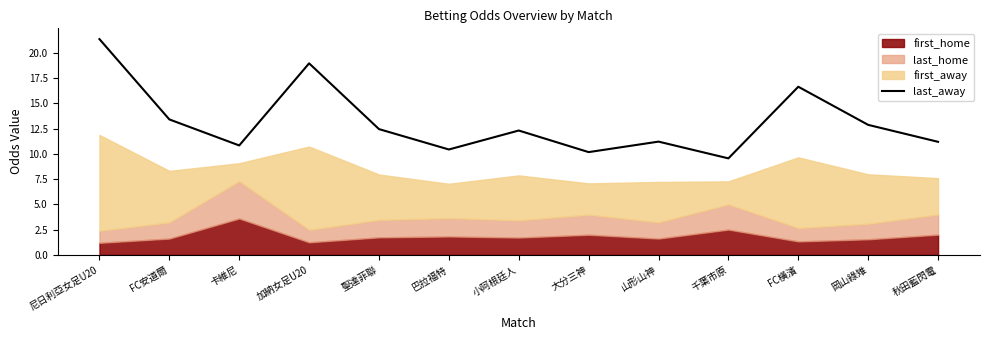

What is the highest value of the last_away series?

21.4